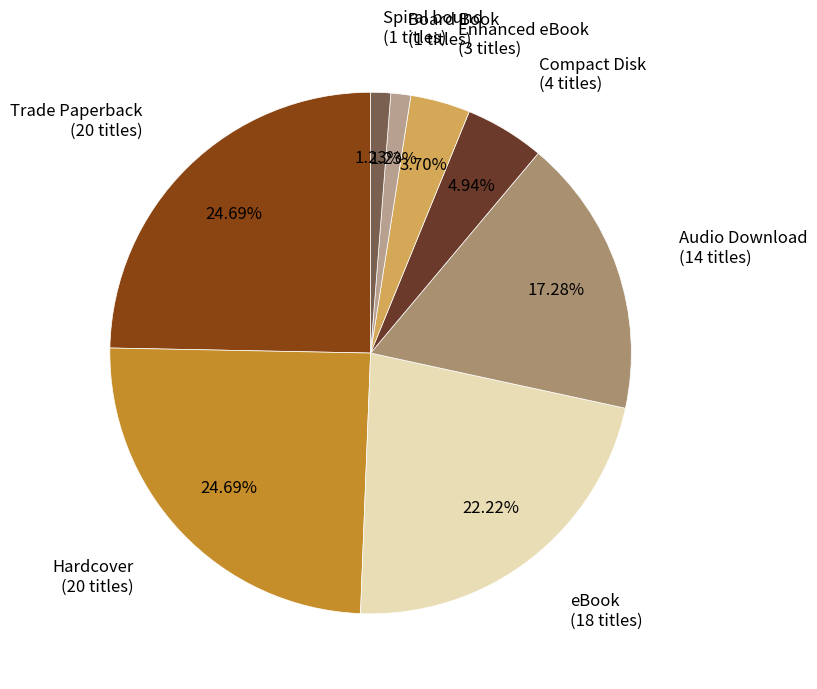

What is the largest slice in the pie chart?

Trade Paperback